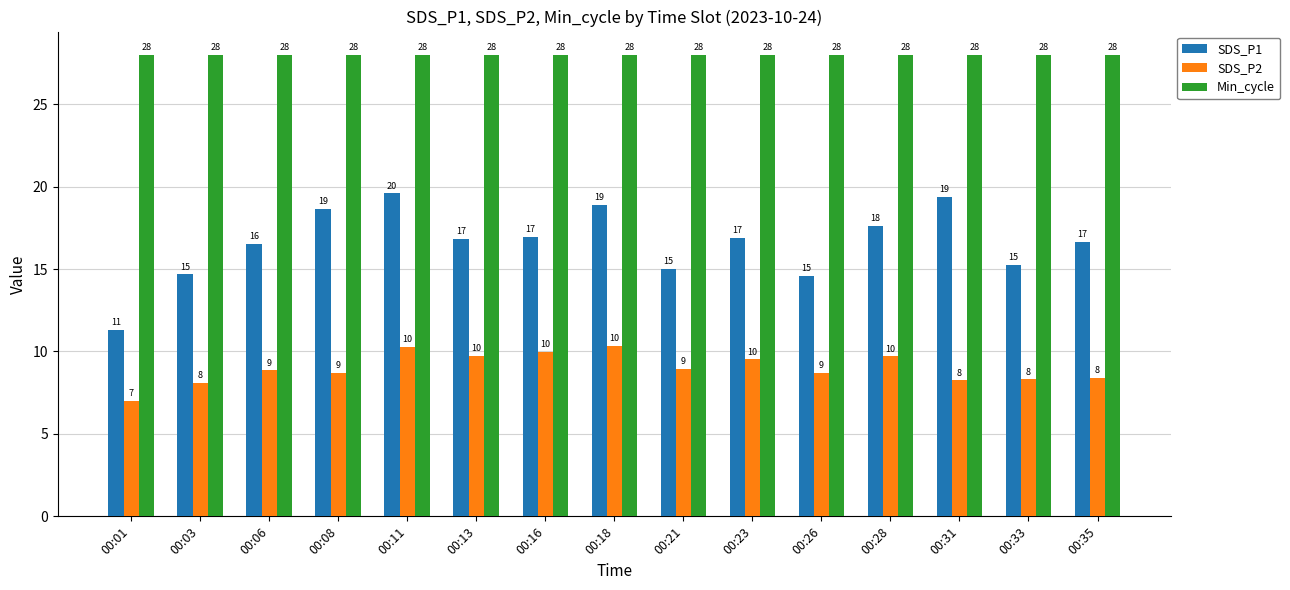

What is the smallest value displayed?

7.0